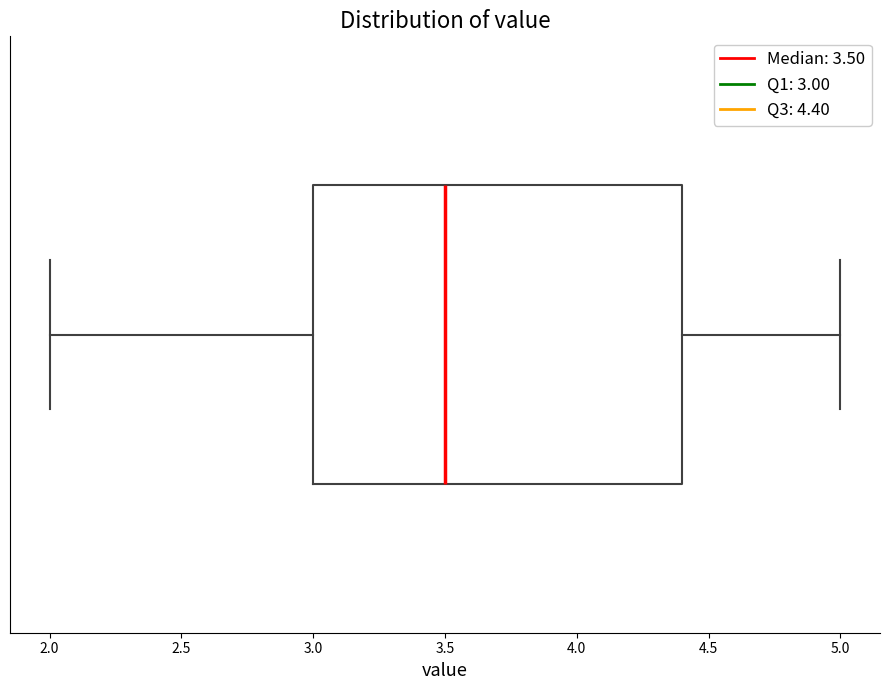

Where is the left edge of the box on the x-axis? The values are not printed on the chart, so give them approximately, as read against the axis.

3.0